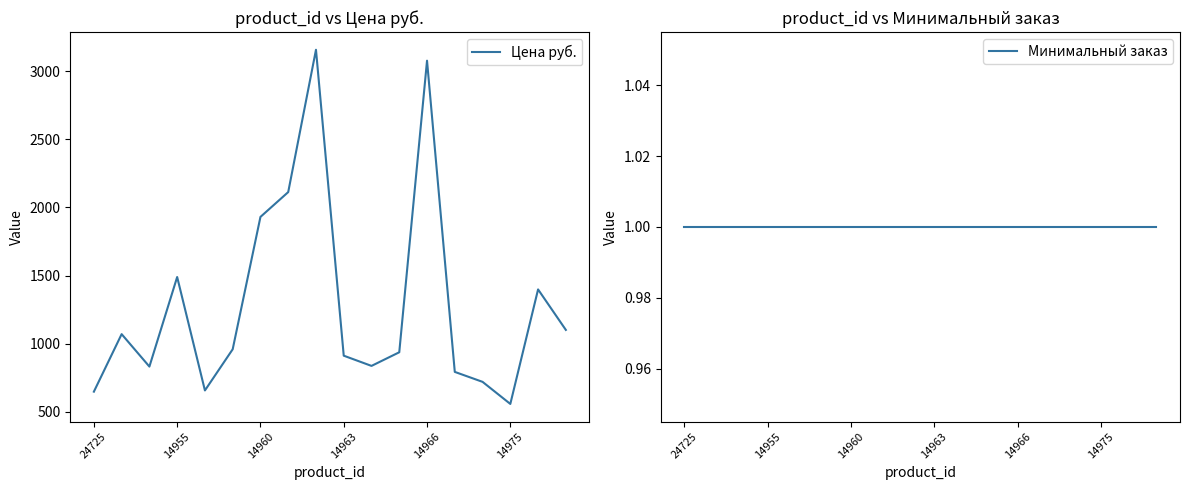

At which label does Цена руб. reach its minimum?

14975